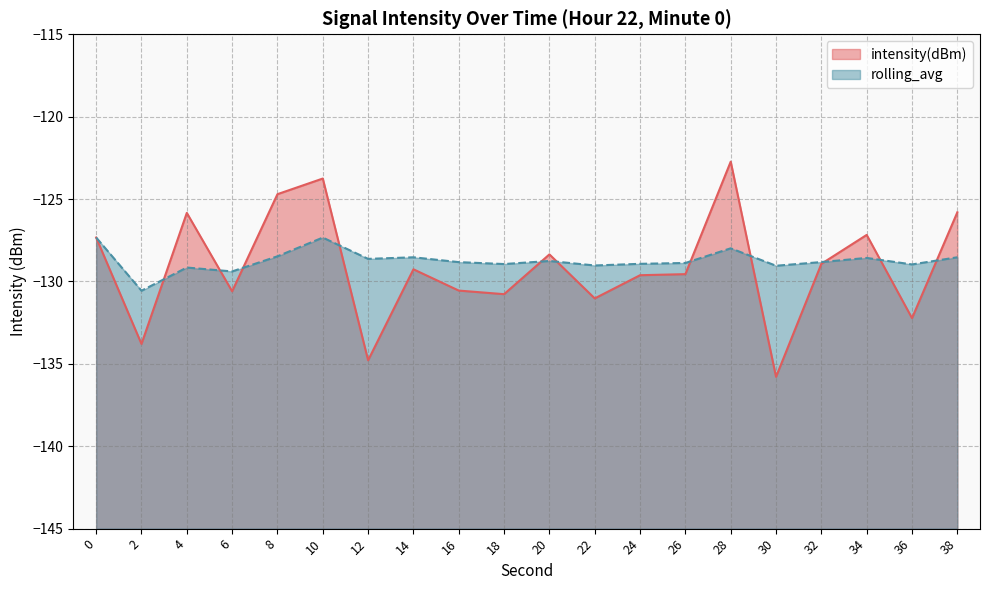

What is the value of the intensity(dBm) point at the 13th from the left?

-129.6